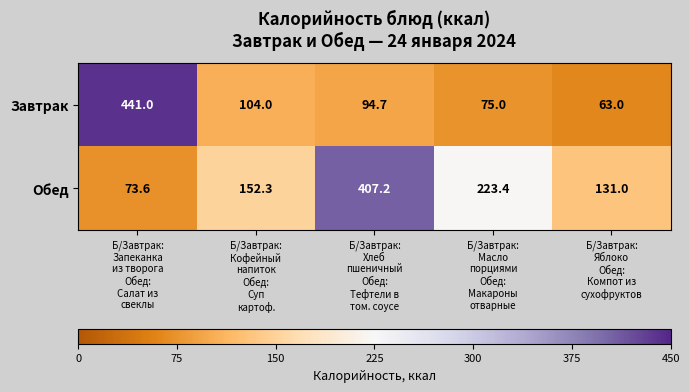

Which series has the largest range (max minus min)?

Завтрак